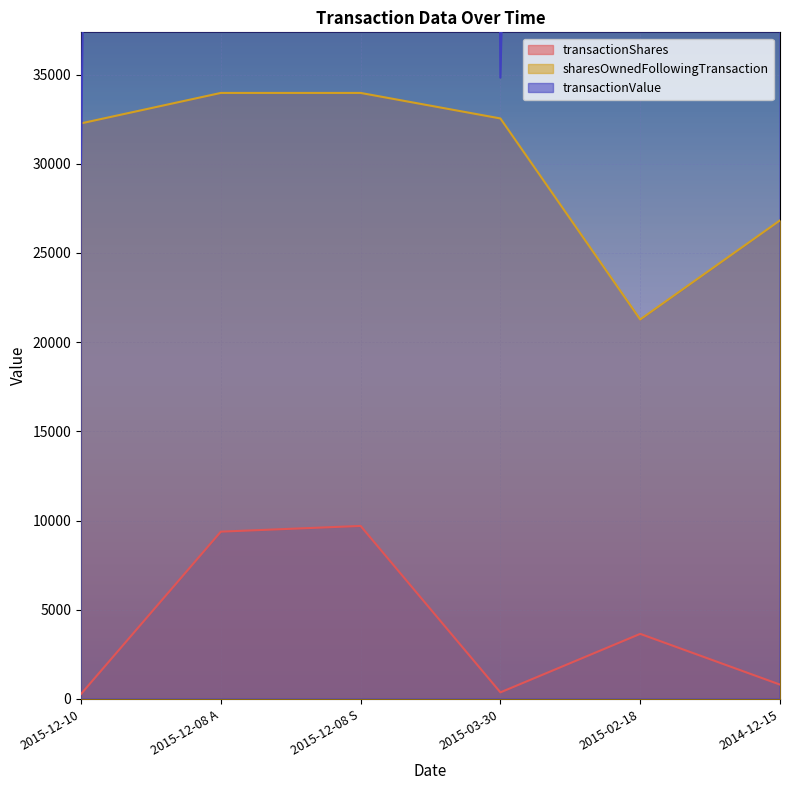

Which category has the lowest value in the sharesOwnedFollowingTransaction series?

2015-02-18